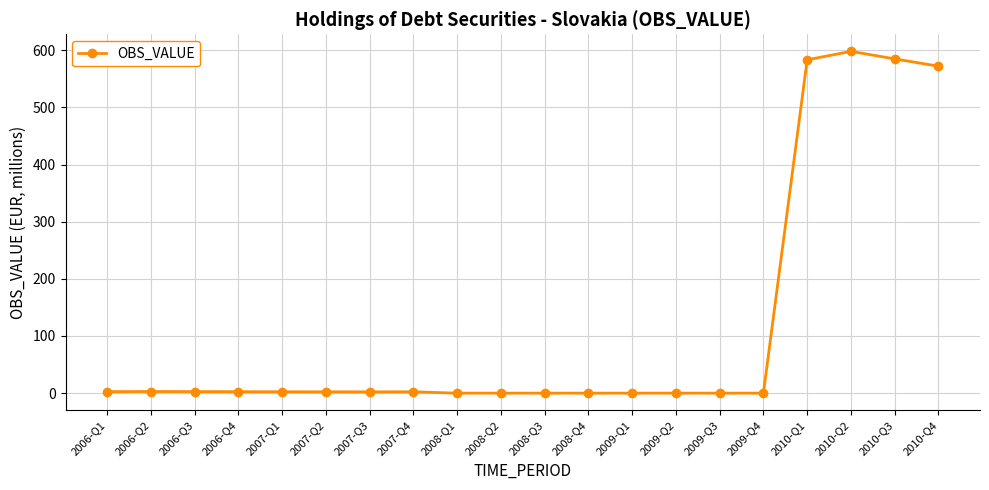

What is the change in value from 2009-Q3 to 2010-Q4?

+572.0